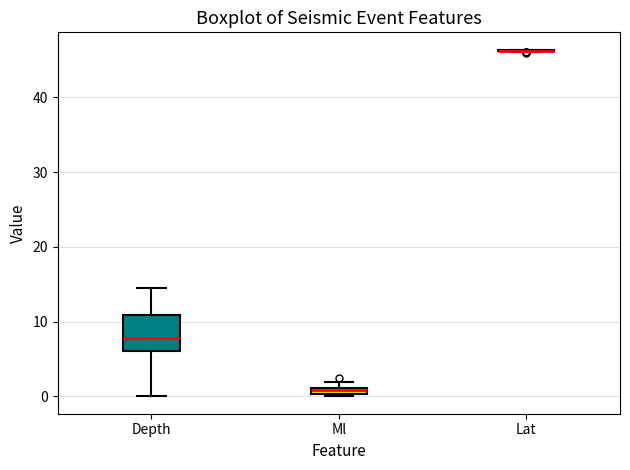

Comparing the boxes themselves (not the whiskers), which one is the tallest?

Depth